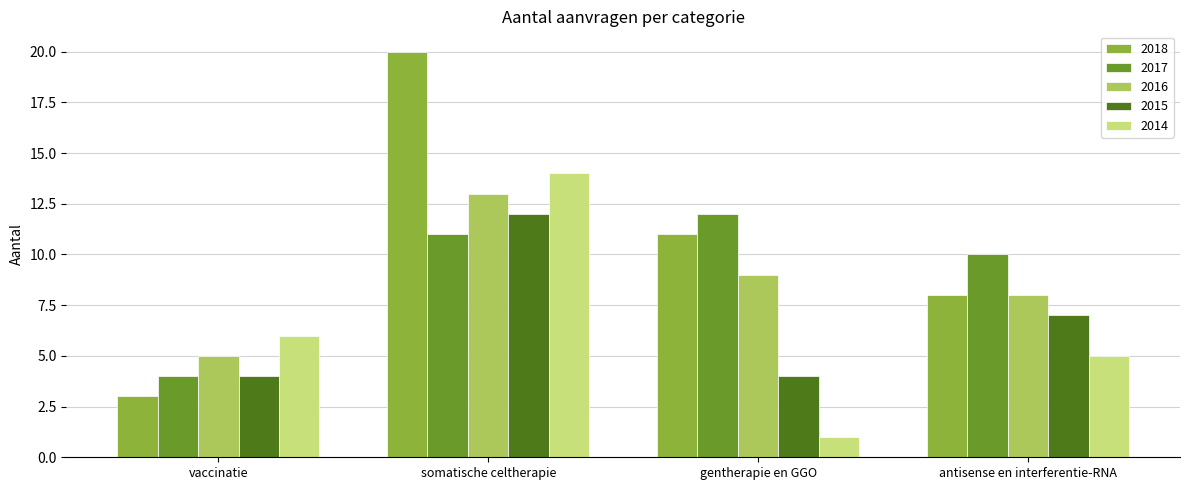

Which series has the largest range (max minus min)?

2018